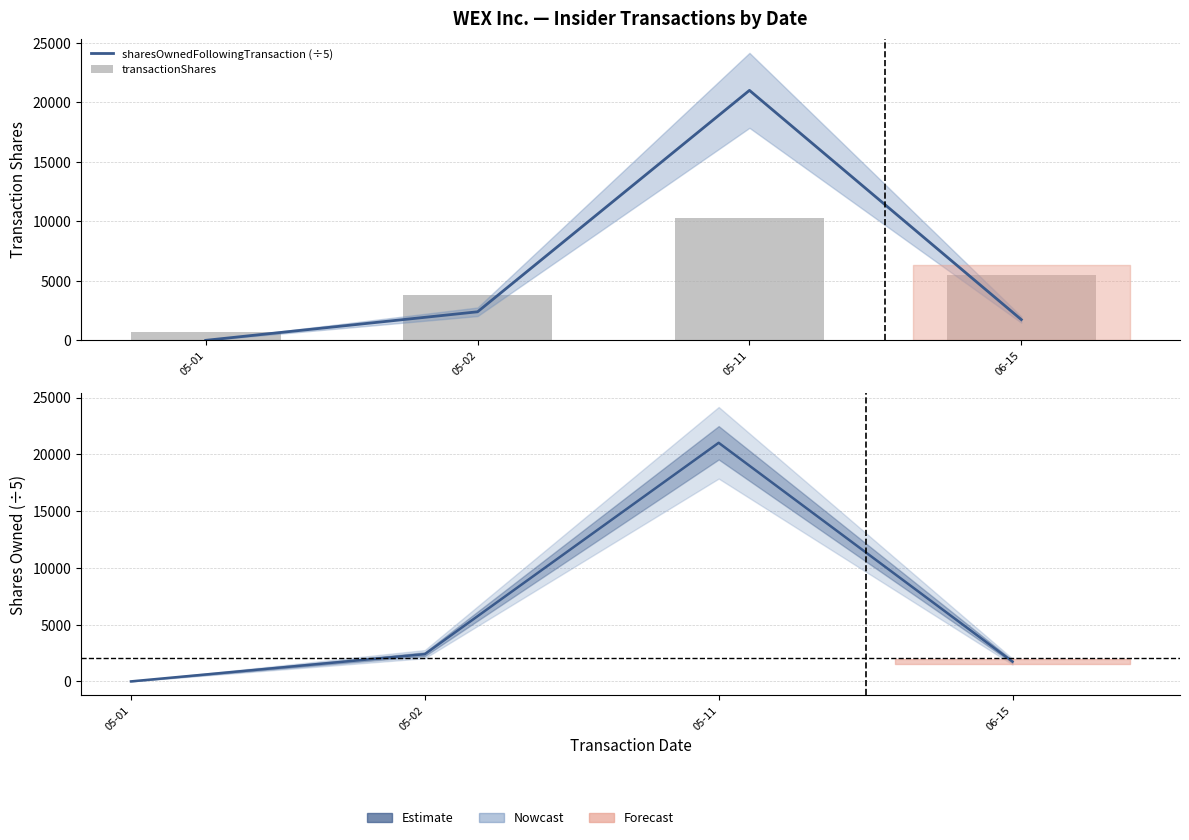

What is the label of the 3rd bar from the right?

05-02